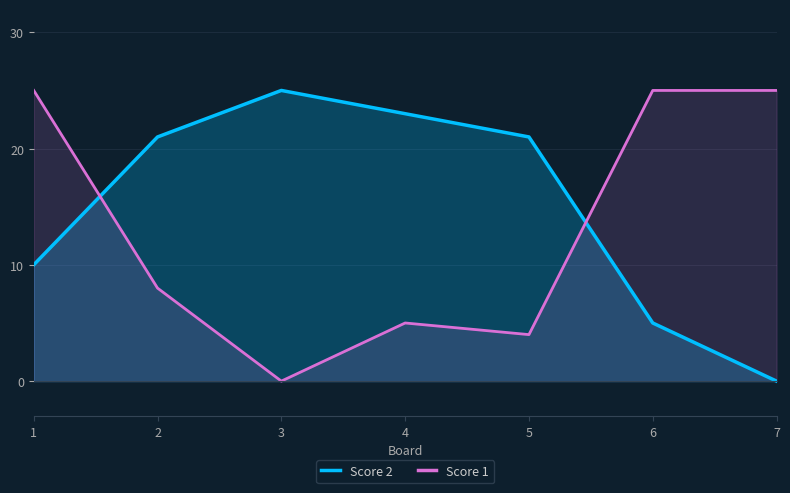

What value does the Score 1 series have at 5?

4